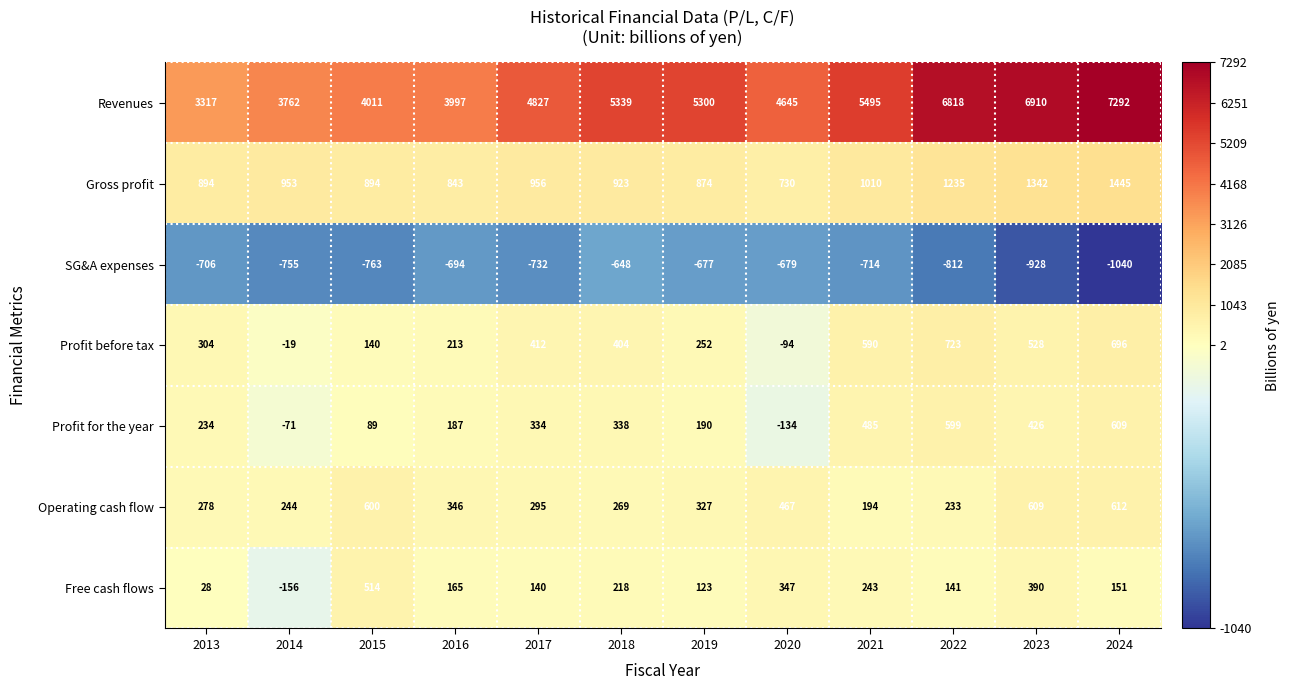

At which category does the chart reach its peak across all series?

2024